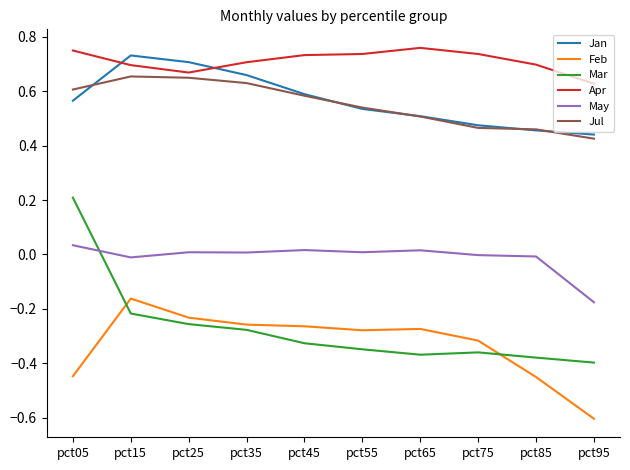

The value of Jul at pct35 is 0.4. True or false?

False